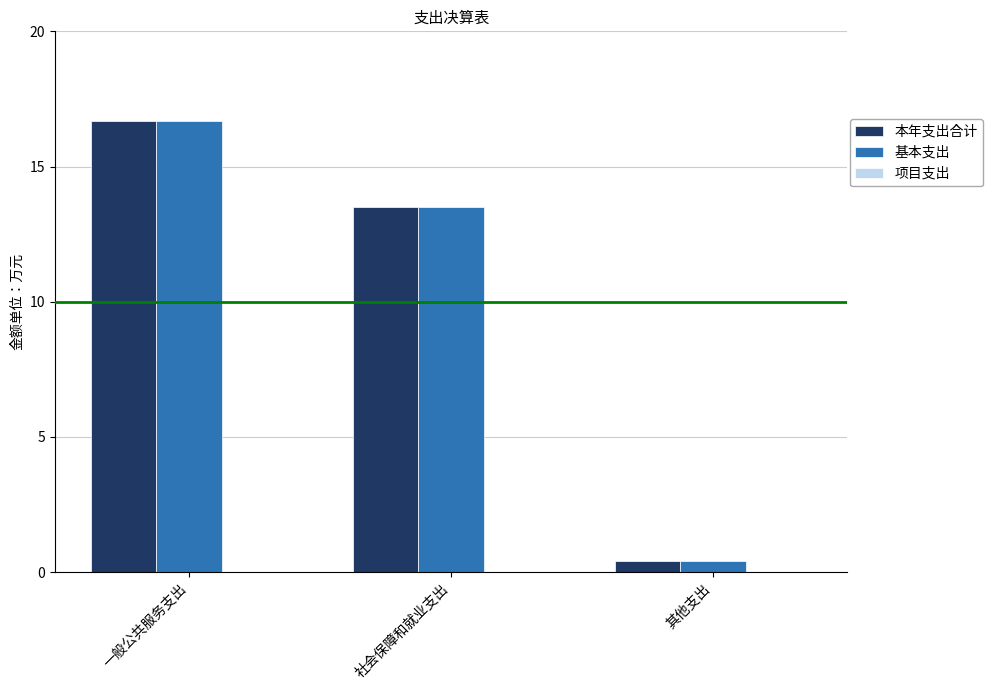

Are the bars horizontal?

No